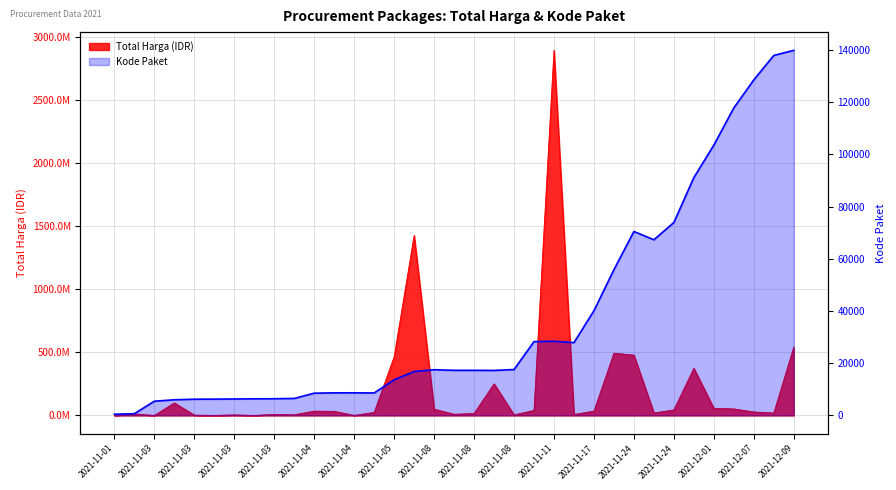

Approximately how many times larger is the value at 21 compared to 28?

0.4